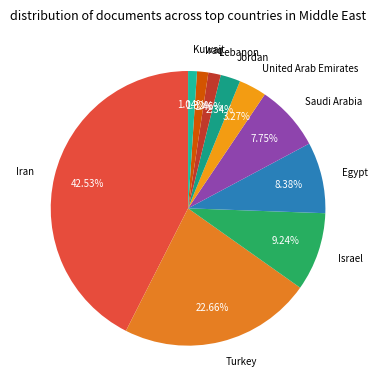

Approximately how many times larger is the value at United Arab Emirates compared to Saudi Arabia?

0.4